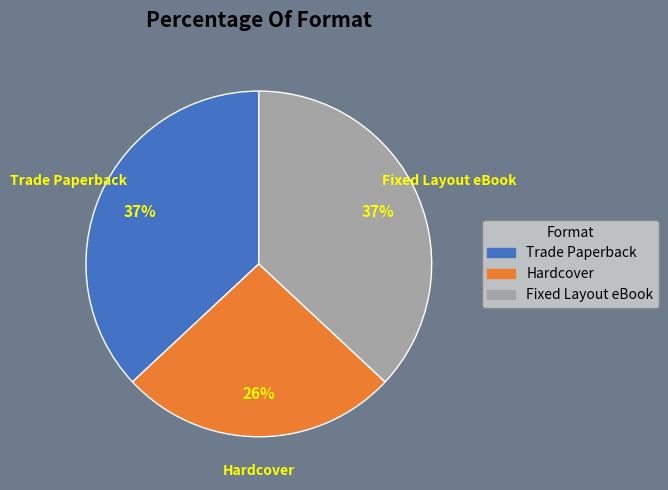

Which has a higher value, Fixed Layout eBook or Hardcover?

Fixed Layout eBook